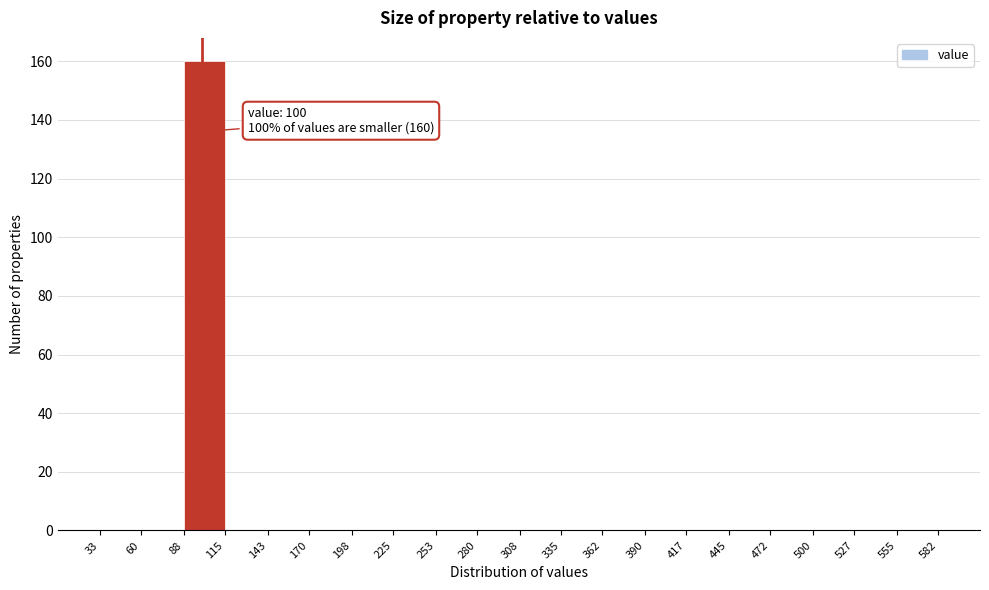

Which range on the x-axis has the tallest bar?

88 to 115